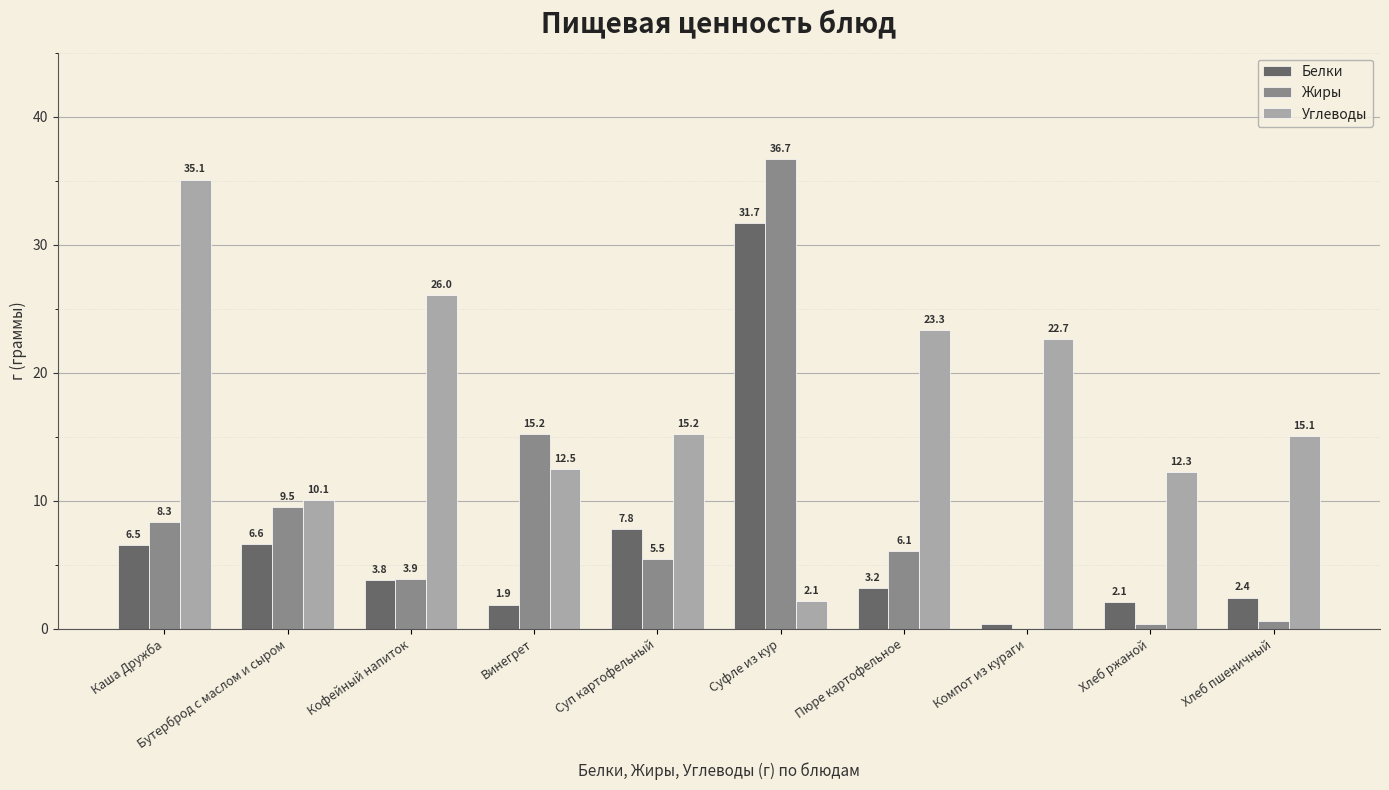

What is the total value across all series at Хлеб пшеничный?

18.1